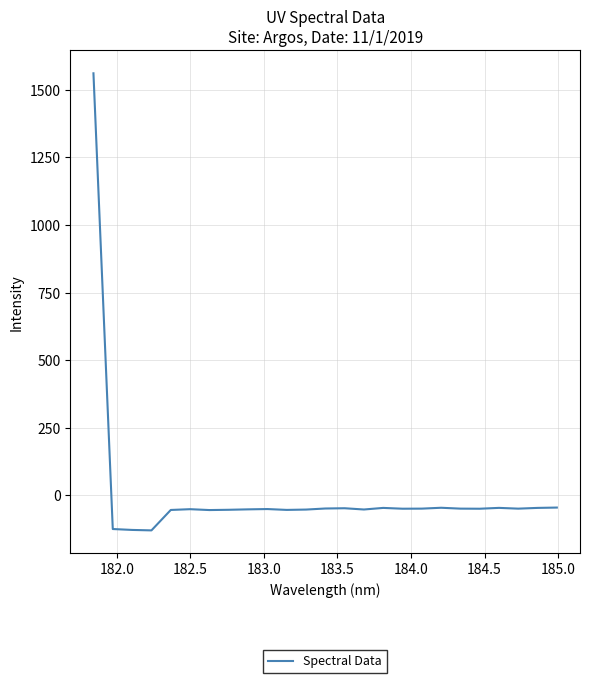

What is the smallest value displayed?

-130.0